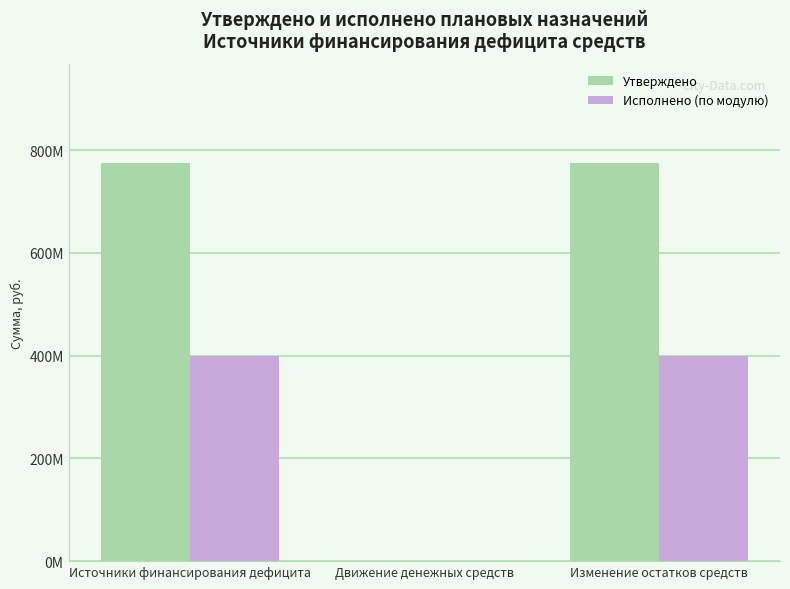

Which category has the highest value in the Утверждено series?

Источники финансирования дефицита